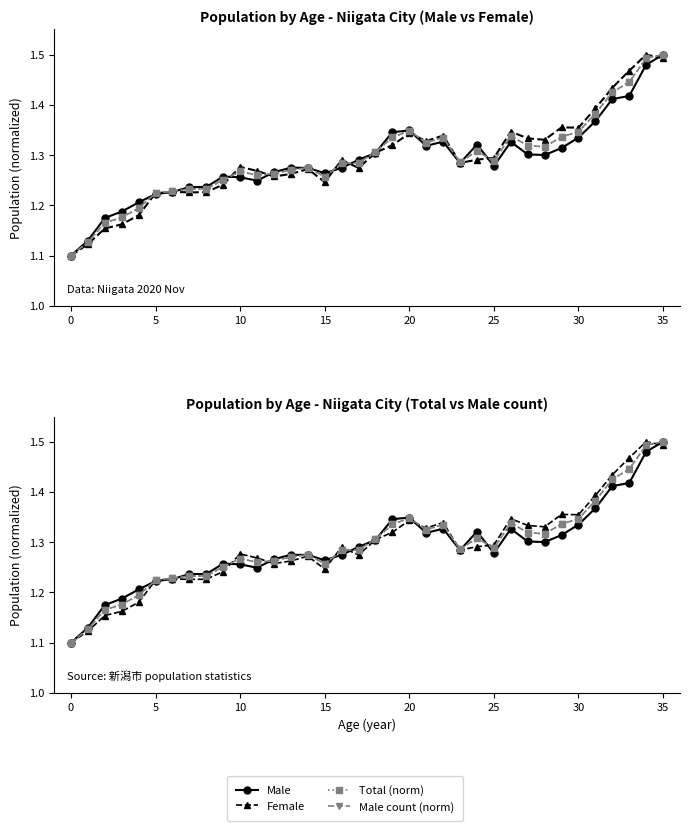

What is the total value across all series at 16?

5.1